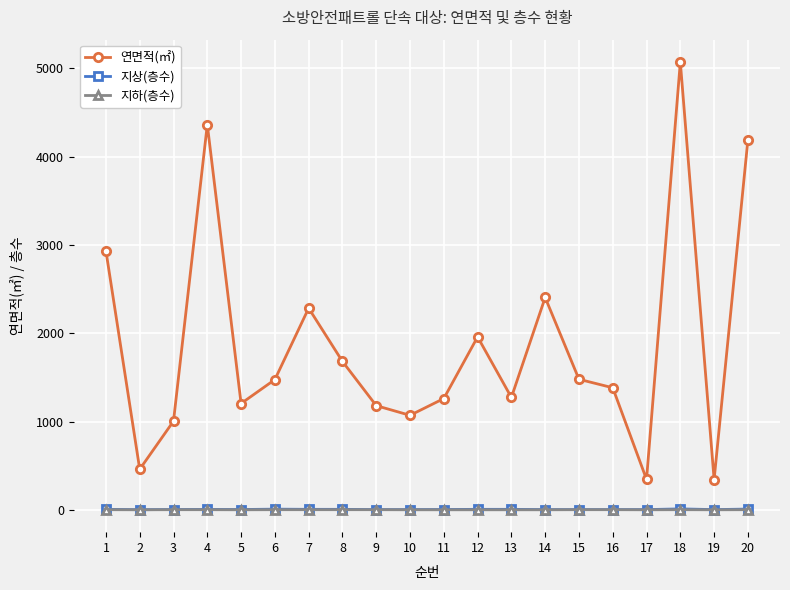

Is it true that 연면적(㎡) equals 1681.0 at 8?

True